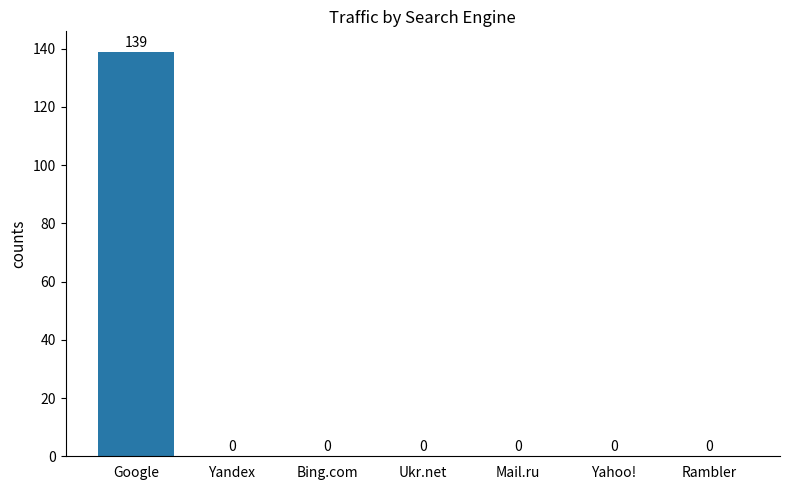

How many values are above zero?

1